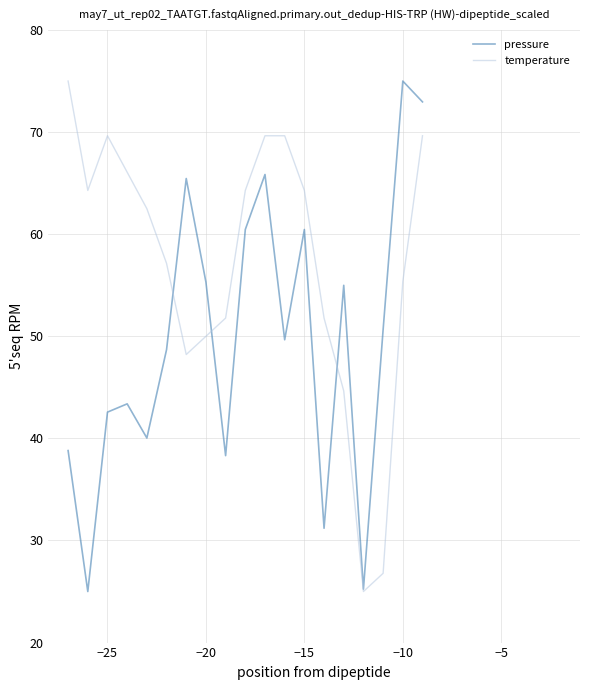

What is the lowest value of the temperature series?

25.0